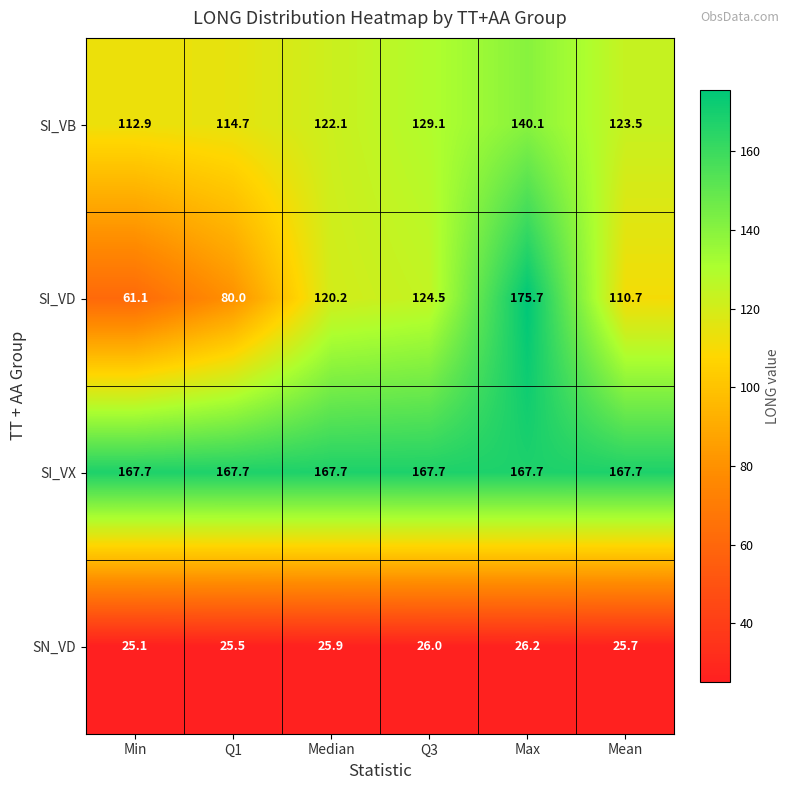

Which series has the largest total across all categories?

SI_VX